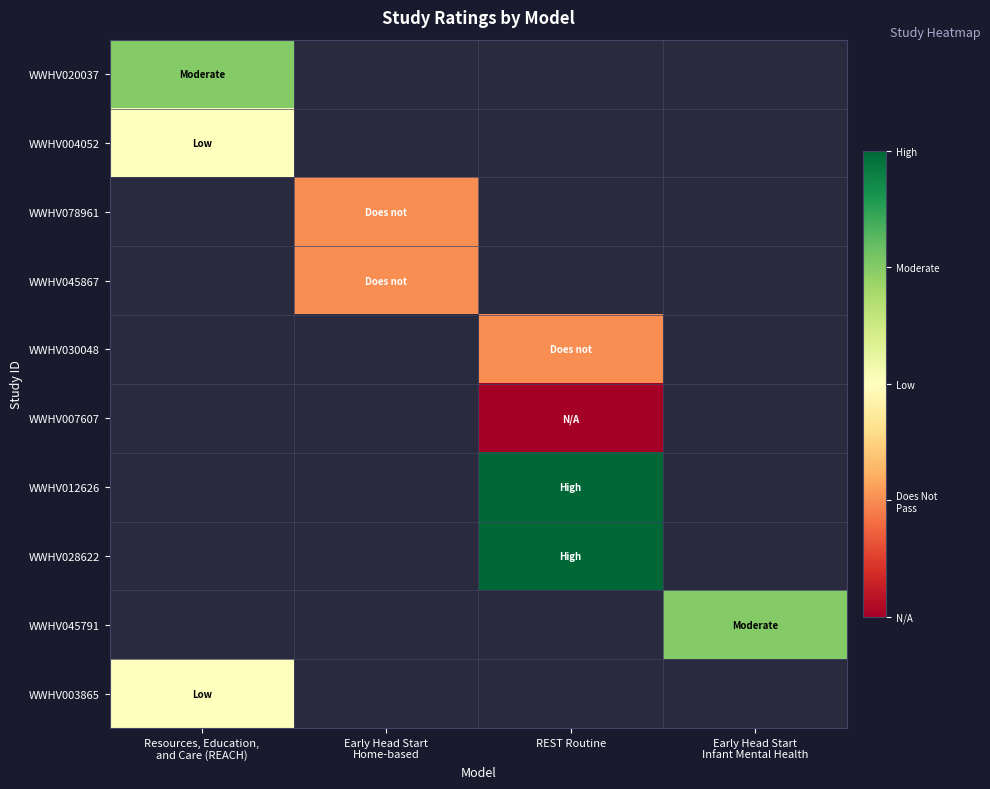

Rank the series at Early Head Start Home-based from highest to lowest value.

WWHV020037, WWHV004052, WWHV078961, WWHV045867, WWHV030048, WWHV007607, WWHV012626, WWHV028622, WWHV045791, WWHV003865